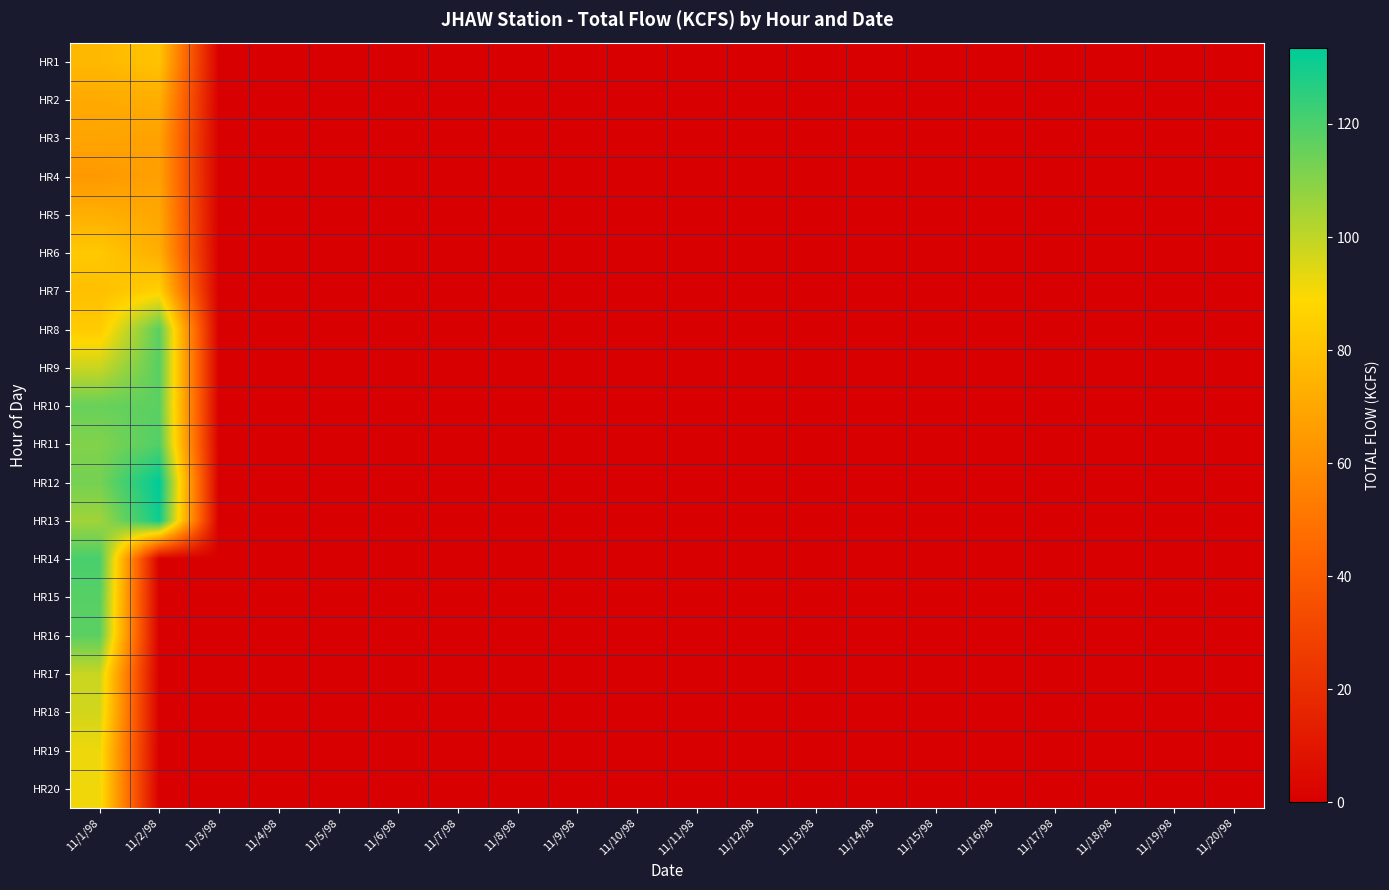

Reading left to right, transcribe all the data shown in this chart.

HR1: 11/1/98=76.6	11/2/98=80.8	11/3/98=0.0	11/4/98=0.0	11/5/98=0.0	11/6/98=0.0	11/7/98=0.0	11/8/98=0.0	11/9/98=0.0	11/10/98=0.0	11/11/98=0.0	11/12/98=0.0	11/13/98=0.0	11/14/98=0.0	11/15/98=0.0	11/16/98=0.0	11/17/98=0.0	11/18/98=0.0	11/19/98=0.0	11/20/98=0.0
HR2: 11/1/98=70.9	11/2/98=72.5	11/3/98=0.0	11/4/98=0.0	11/5/98=0.0	11/6/98=0.0	11/7/98=0.0	11/8/98=0.0	11/9/98=0.0	11/10/98=0.0	11/11/98=0.0	11/12/98=0.0	11/13/98=0.0	11/14/98=0.0	11/15/98=0.0	11/16/98=0.0	11/17/98=0.0	11/18/98=0.0	11/19/98=0.0	11/20/98=0.0
HR3: 11/1/98=68.9	11/2/98=67.4	11/3/98=0.0	11/4/98=0.0	11/5/98=0.0	11/6/98=0.0	11/7/98=0.0	11/8/98=0.0	11/9/98=0.0	11/10/98=0.0	11/11/98=0.0	11/12/98=0.0	11/13/98=0.0	11/14/98=0.0	11/15/98=0.0	11/16/98=0.0	11/17/98=0.0	11/18/98=0.0	11/19/98=0.0	11/20/98=0.0
HR4: 11/1/98=64.3	11/2/98=67.2	11/3/98=0.0	11/4/98=0.0	11/5/98=0.0	11/6/98=0.0	11/7/98=0.0	11/8/98=0.0	11/9/98=0.0	11/10/98=0.0	11/11/98=0.0	11/12/98=0.0	11/13/98=0.0	11/14/98=0.0	11/15/98=0.0	11/16/98=0.0	11/17/98=0.0	11/18/98=0.0	11/19/98=0.0	11/20/98=0.0
HR5: 11/1/98=72.8	11/2/98=69.6	11/3/98=0.0	11/4/98=0.0	11/5/98=0.0	11/6/98=0.0	11/7/98=0.0	11/8/98=0.0	11/9/98=0.0	11/10/98=0.0	11/11/98=0.0	11/12/98=0.0	11/13/98=0.0	11/14/98=0.0	11/15/98=0.0	11/16/98=0.0	11/17/98=0.0	11/18/98=0.0	11/19/98=0.0	11/20/98=0.0
HR6: 11/1/98=82.8	11/2/98=72.3	11/3/98=0.0	11/4/98=0.0	11/5/98=0.0	11/6/98=0.0	11/7/98=0.0	11/8/98=0.0	11/9/98=0.0	11/10/98=0.0	11/11/98=0.0	11/12/98=0.0	11/13/98=0.0	11/14/98=0.0	11/15/98=0.0	11/16/98=0.0	11/17/98=0.0	11/18/98=0.0	11/19/98=0.0	11/20/98=0.0
HR7: 11/1/98=79.3	11/2/98=85.8	11/3/98=0.0	11/4/98=0.0	11/5/98=0.0	11/6/98=0.0	11/7/98=0.0	11/8/98=0.0	11/9/98=0.0	11/10/98=0.0	11/11/98=0.0	11/12/98=0.0	11/13/98=0.0	11/14/98=0.0	11/15/98=0.0	11/16/98=0.0	11/17/98=0.0	11/18/98=0.0	11/19/98=0.0	11/20/98=0.0
HR8: 11/1/98=83.7	11/2/98=117.7	11/3/98=0.0	11/4/98=0.0	11/5/98=0.0	11/6/98=0.0	11/7/98=0.0	11/8/98=0.0	11/9/98=0.0	11/10/98=0.0	11/11/98=0.0	11/12/98=0.0	11/13/98=0.0	11/14/98=0.0	11/15/98=0.0	11/16/98=0.0	11/17/98=0.0	11/18/98=0.0	11/19/98=0.0	11/20/98=0.0
HR9: 11/1/98=98.3	11/2/98=118.0	11/3/98=0.0	11/4/98=0.0	11/5/98=0.0	11/6/98=0.0	11/7/98=0.0	11/8/98=0.0	11/9/98=0.0	11/10/98=0.0	11/11/98=0.0	11/12/98=0.0	11/13/98=0.0	11/14/98=0.0	11/15/98=0.0	11/16/98=0.0	11/17/98=0.0	11/18/98=0.0	11/19/98=0.0	11/20/98=0.0
HR10: 11/1/98=115.2	11/2/98=117.3	11/3/98=0.0	11/4/98=0.0	11/5/98=0.0	11/6/98=0.0	11/7/98=0.0	11/8/98=0.0	11/9/98=0.0	11/10/98=0.0	11/11/98=0.0	11/12/98=0.0	11/13/98=0.0	11/14/98=0.0	11/15/98=0.0	11/16/98=0.0	11/17/98=0.0	11/18/98=0.0	11/19/98=0.0	11/20/98=0.0
HR11: 11/1/98=110.7	11/2/98=119.1	11/3/98=0.0	11/4/98=0.0	11/5/98=0.0	11/6/98=0.0	11/7/98=0.0	11/8/98=0.0	11/9/98=0.0	11/10/98=0.0	11/11/98=0.0	11/12/98=0.0	11/13/98=0.0	11/14/98=0.0	11/15/98=0.0	11/16/98=0.0	11/17/98=0.0	11/18/98=0.0	11/19/98=0.0	11/20/98=0.0
HR12: 11/1/98=113.0	11/2/98=133.4	11/3/98=0.0	11/4/98=0.0	11/5/98=0.0	11/6/98=0.0	11/7/98=0.0	11/8/98=0.0	11/9/98=0.0	11/10/98=0.0	11/11/98=0.0	11/12/98=0.0	11/13/98=0.0	11/14/98=0.0	11/15/98=0.0	11/16/98=0.0	11/17/98=0.0	11/18/98=0.0	11/19/98=0.0	11/20/98=0.0
HR13: 11/1/98=105.4	11/2/98=130.6	11/3/98=0.0	11/4/98=0.0	11/5/98=0.0	11/6/98=0.0	11/7/98=0.0	11/8/98=0.0	11/9/98=0.0	11/10/98=0.0	11/11/98=0.0	11/12/98=0.0	11/13/98=0.0	11/14/98=0.0	11/15/98=0.0	11/16/98=0.0	11/17/98=0.0	11/18/98=0.0	11/19/98=0.0	11/20/98=0.0
HR14: 11/1/98=120.7	11/2/98=0.0	11/3/98=0.0	11/4/98=0.0	11/5/98=0.0	11/6/98=0.0	11/7/98=0.0	11/8/98=0.0	11/9/98=0.0	11/10/98=0.0	11/11/98=0.0	11/12/98=0.0	11/13/98=0.0	11/14/98=0.0	11/15/98=0.0	11/16/98=0.0	11/17/98=0.0	11/18/98=0.0	11/19/98=0.0	11/20/98=0.0
HR15: 11/1/98=118.2	11/2/98=0.0	11/3/98=0.0	11/4/98=0.0	11/5/98=0.0	11/6/98=0.0	11/7/98=0.0	11/8/98=0.0	11/9/98=0.0	11/10/98=0.0	11/11/98=0.0	11/12/98=0.0	11/13/98=0.0	11/14/98=0.0	11/15/98=0.0	11/16/98=0.0	11/17/98=0.0	11/18/98=0.0	11/19/98=0.0	11/20/98=0.0
HR16: 11/1/98=117.3	11/2/98=0.0	11/3/98=0.0	11/4/98=0.0	11/5/98=0.0	11/6/98=0.0	11/7/98=0.0	11/8/98=0.0	11/9/98=0.0	11/10/98=0.0	11/11/98=0.0	11/12/98=0.0	11/13/98=0.0	11/14/98=0.0	11/15/98=0.0	11/16/98=0.0	11/17/98=0.0	11/18/98=0.0	11/19/98=0.0	11/20/98=0.0
HR17: 11/1/98=98.3	11/2/98=0.0	11/3/98=0.0	11/4/98=0.0	11/5/98=0.0	11/6/98=0.0	11/7/98=0.0	11/8/98=0.0	11/9/98=0.0	11/10/98=0.0	11/11/98=0.0	11/12/98=0.0	11/13/98=0.0	11/14/98=0.0	11/15/98=0.0	11/16/98=0.0	11/17/98=0.0	11/18/98=0.0	11/19/98=0.0	11/20/98=0.0
HR18: 11/1/98=96.8	11/2/98=0.0	11/3/98=0.0	11/4/98=0.0	11/5/98=0.0	11/6/98=0.0	11/7/98=0.0	11/8/98=0.0	11/9/98=0.0	11/10/98=0.0	11/11/98=0.0	11/12/98=0.0	11/13/98=0.0	11/14/98=0.0	11/15/98=0.0	11/16/98=0.0	11/17/98=0.0	11/18/98=0.0	11/19/98=0.0	11/20/98=0.0
HR19: 11/1/98=91.8	11/2/98=0.0	11/3/98=0.0	11/4/98=0.0	11/5/98=0.0	11/6/98=0.0	11/7/98=0.0	11/8/98=0.0	11/9/98=0.0	11/10/98=0.0	11/11/98=0.0	11/12/98=0.0	11/13/98=0.0	11/14/98=0.0	11/15/98=0.0	11/16/98=0.0	11/17/98=0.0	11/18/98=0.0	11/19/98=0.0	11/20/98=0.0
HR20: 11/1/98=91.7	11/2/98=0.0	11/3/98=0.0	11/4/98=0.0	11/5/98=0.0	11/6/98=0.0	11/7/98=0.0	11/8/98=0.0	11/9/98=0.0	11/10/98=0.0	11/11/98=0.0	11/12/98=0.0	11/13/98=0.0	11/14/98=0.0	11/15/98=0.0	11/16/98=0.0	11/17/98=0.0	11/18/98=0.0	11/19/98=0.0	11/20/98=0.0